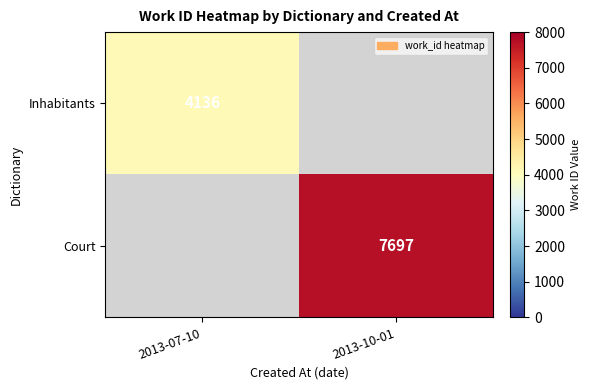

The Court series shows 7697 at 2013-10-01. True or false?

True